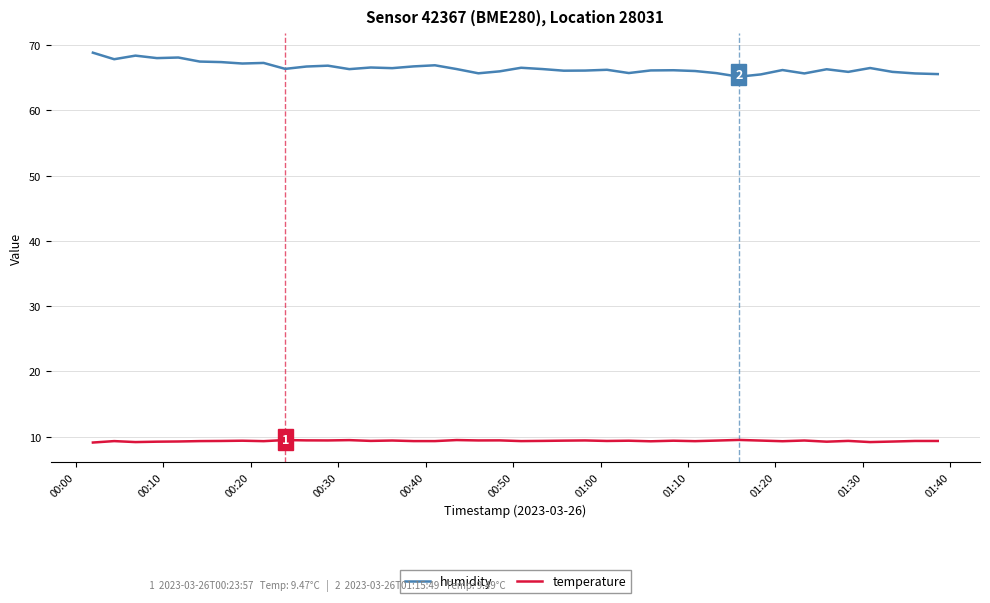

Which series has the largest range (max minus min)?

humidity